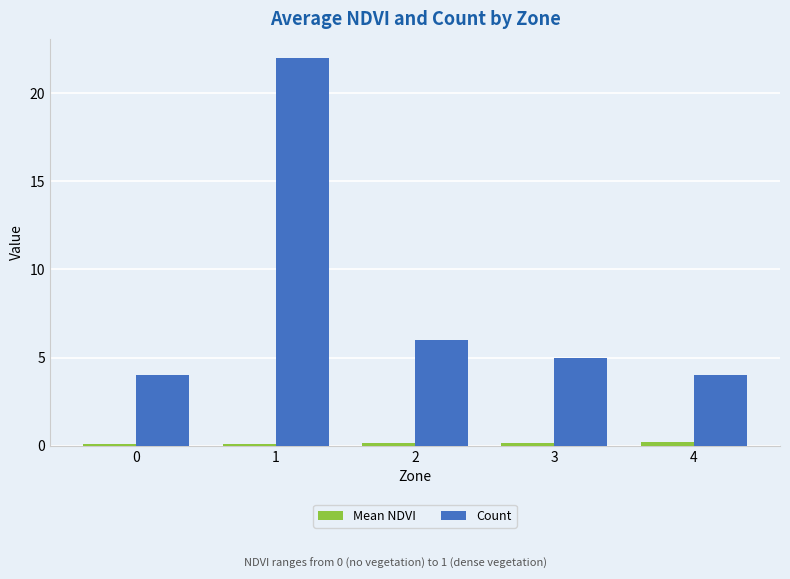

The value of Count at 4 is 6.1. True or false?

False